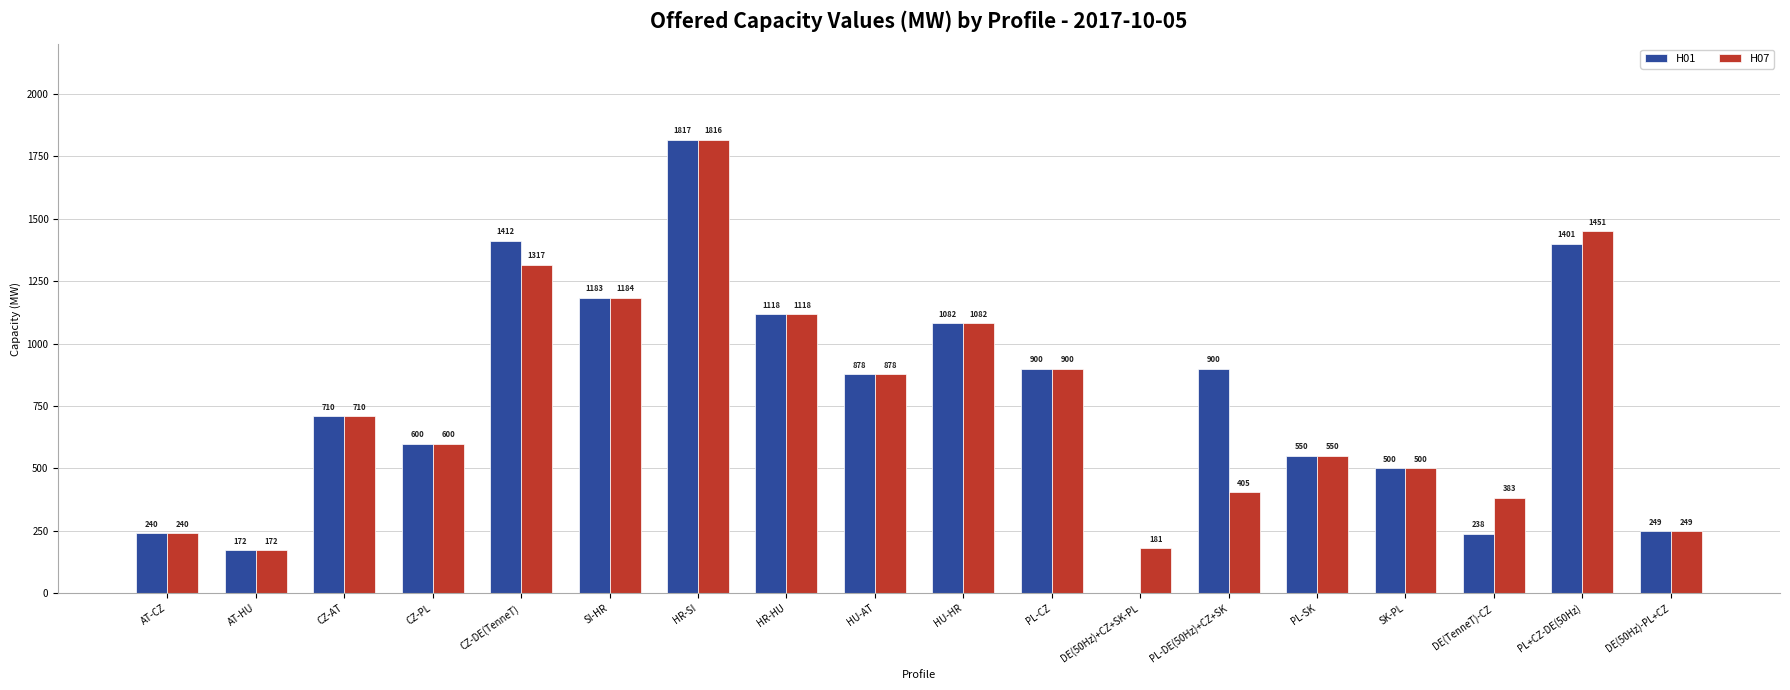

Is the value of H07 at CZ-DE(TenneT) greater than the value of H01 at HR-SI?

No